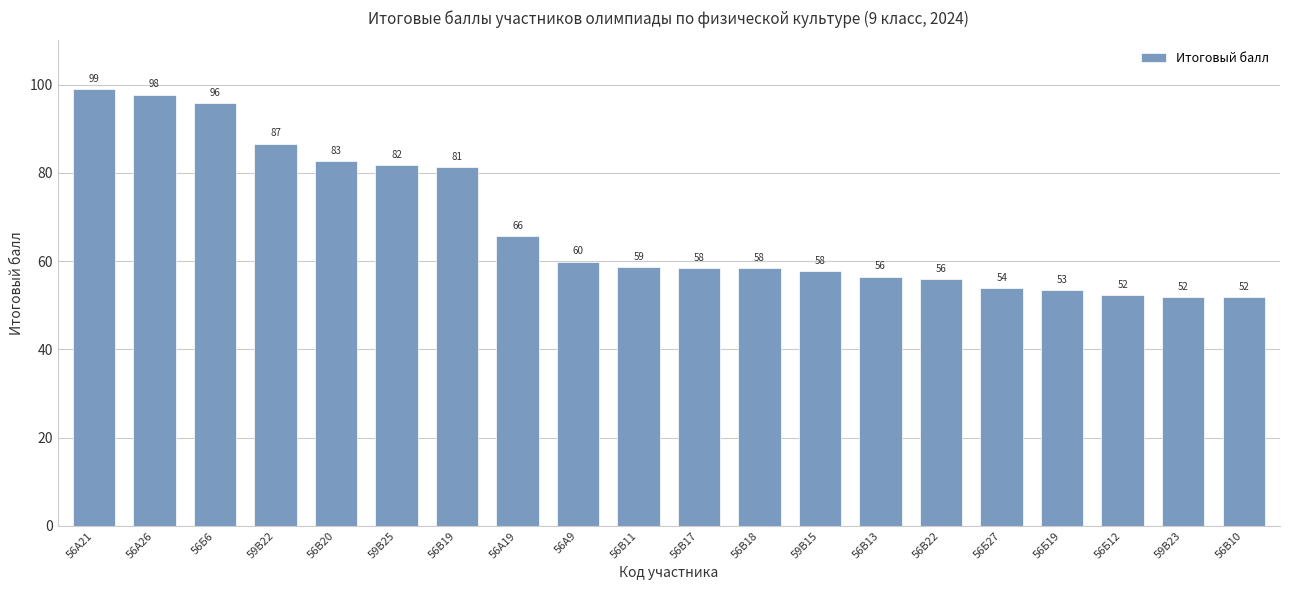

What is the label of the 17th bar from the right?

59В22